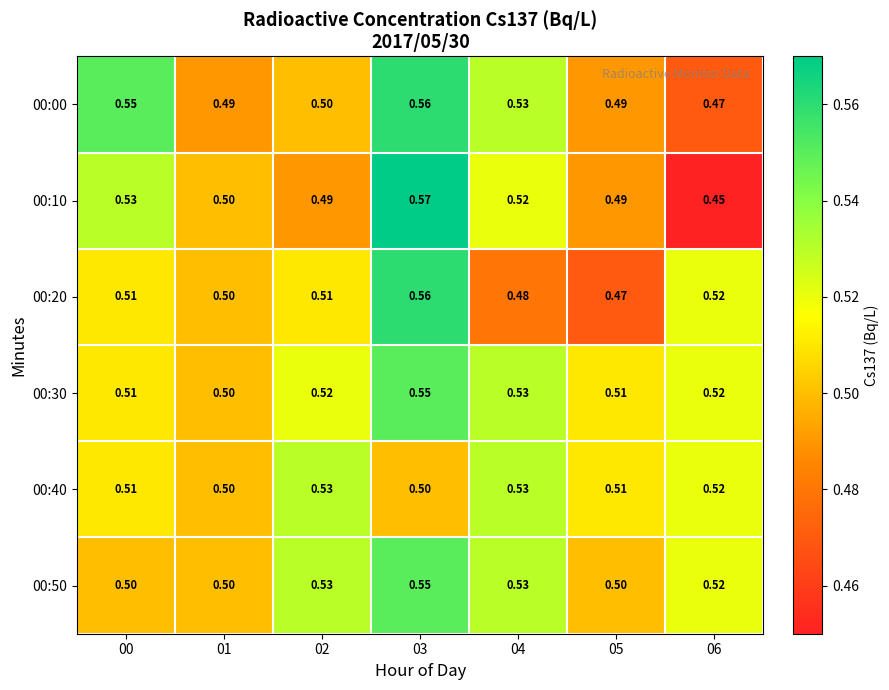

Which series changed the most between 03 and 06?

00:10